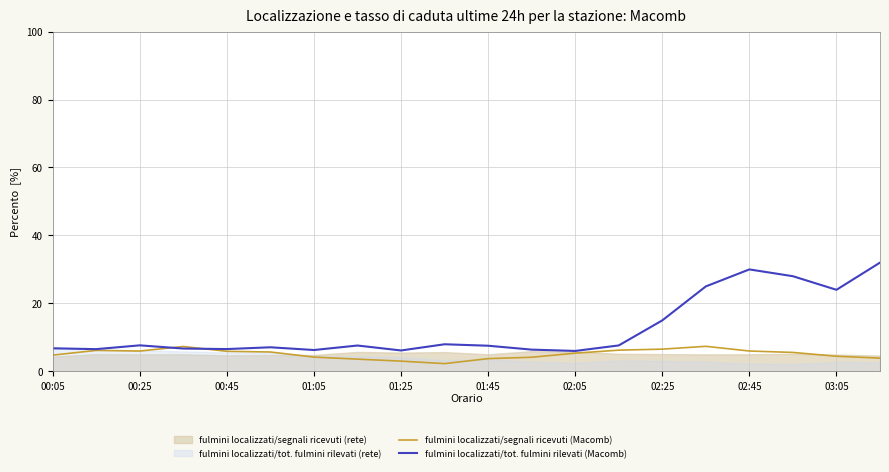

What is the value of the fulmini localizzati/tot. fulmini rilevati (Macomb) point at the 19th from the left?

24.0